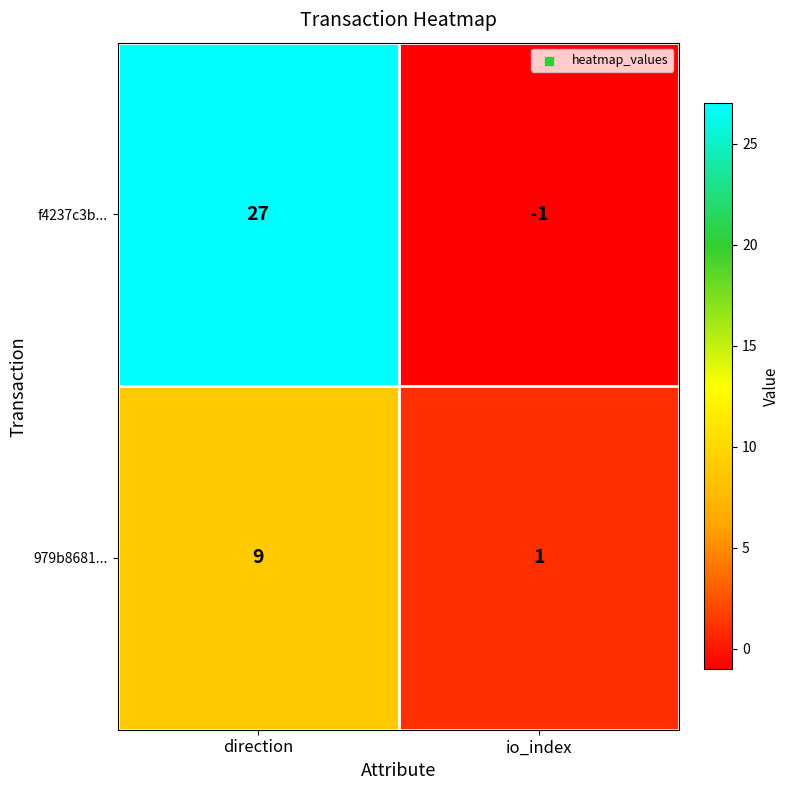

Reading left to right, transcribe all the data shown in this chart.

f4237c3b...: 27	-1
979b8681...: 9	1